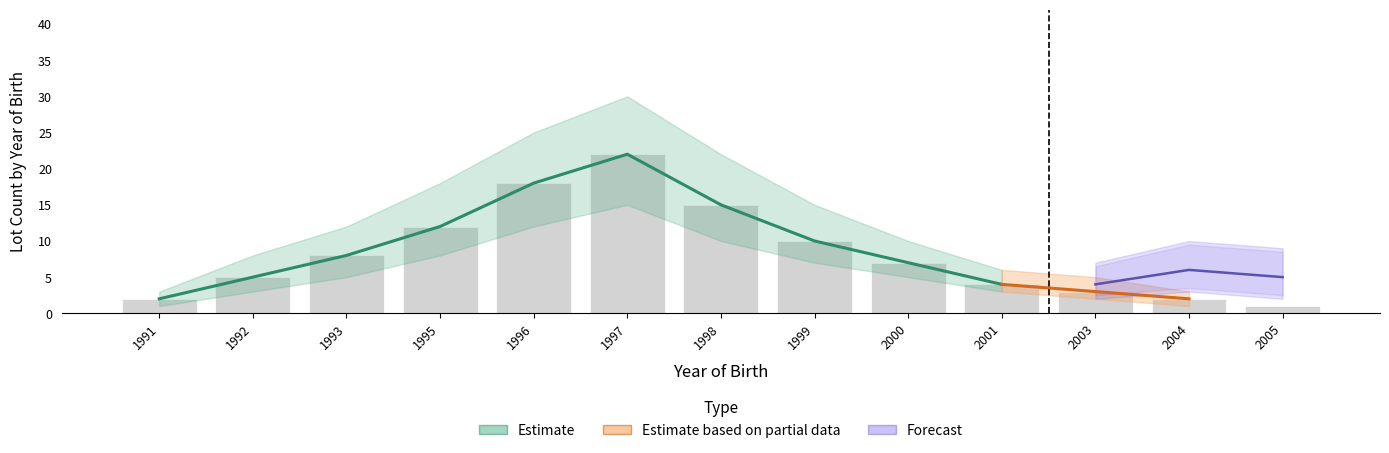

True or false: Lower Bound has a value of 4 at 1999.

False